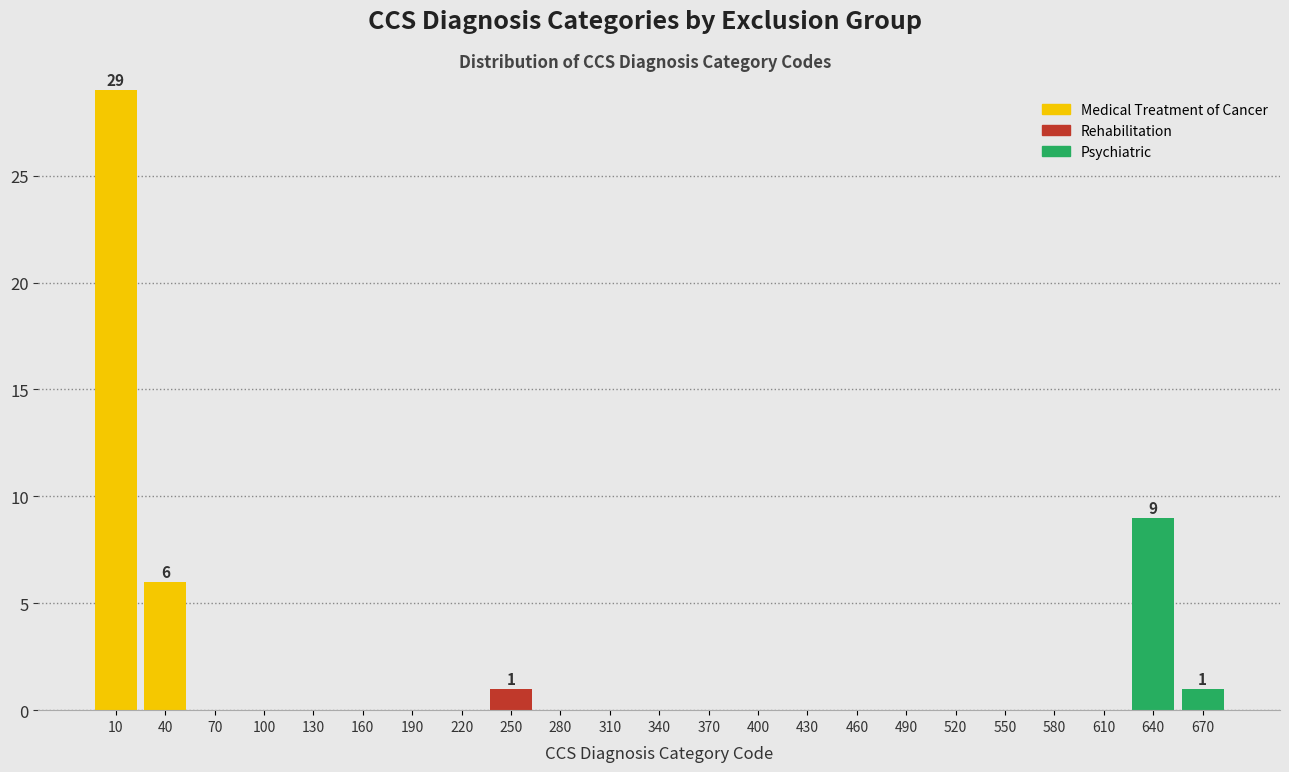

What is the sum of all Medical Treatment of Cancer values?

35